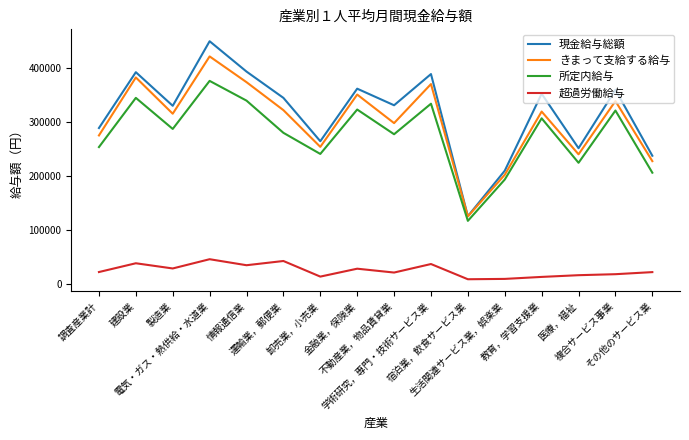

True or false: 超過労働給与 and きまって支給する給与 cross at least once.

False